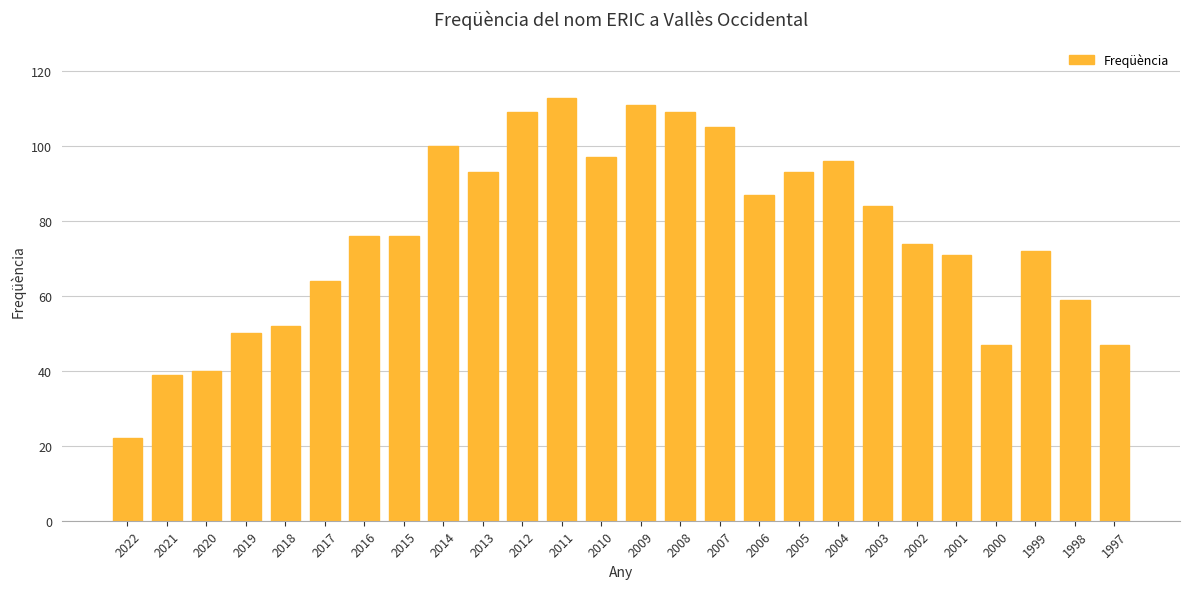

What is the smallest value displayed?

22